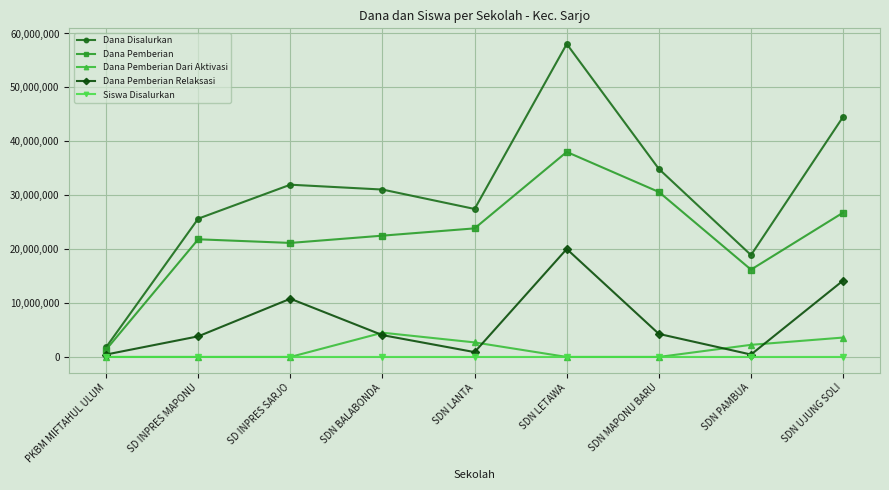

True or false: Dana Pemberian Dari Aktivasi and Dana Disalurkan intersect in this chart.

False